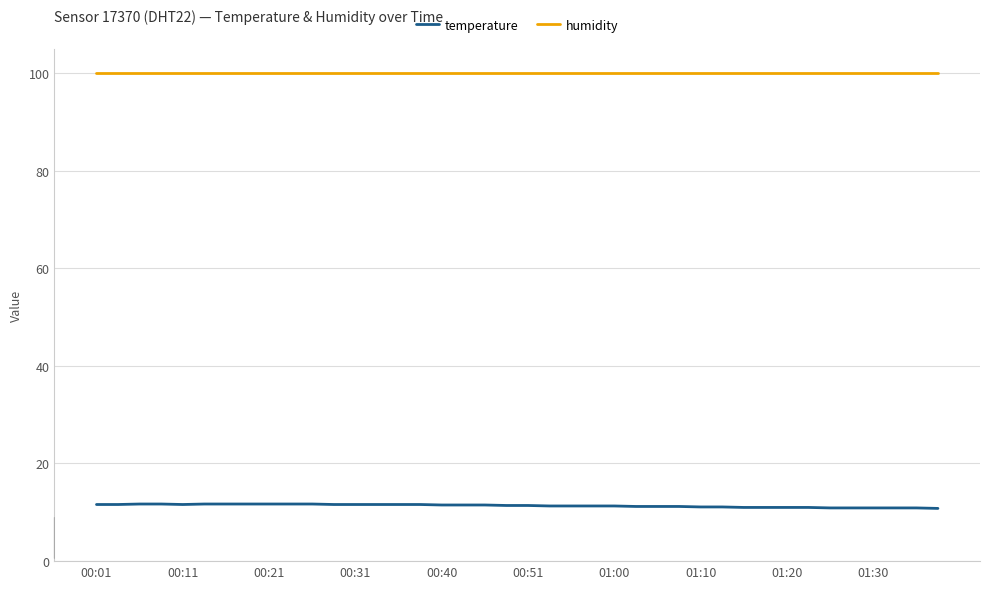

What is the greatest value displayed?

99.9